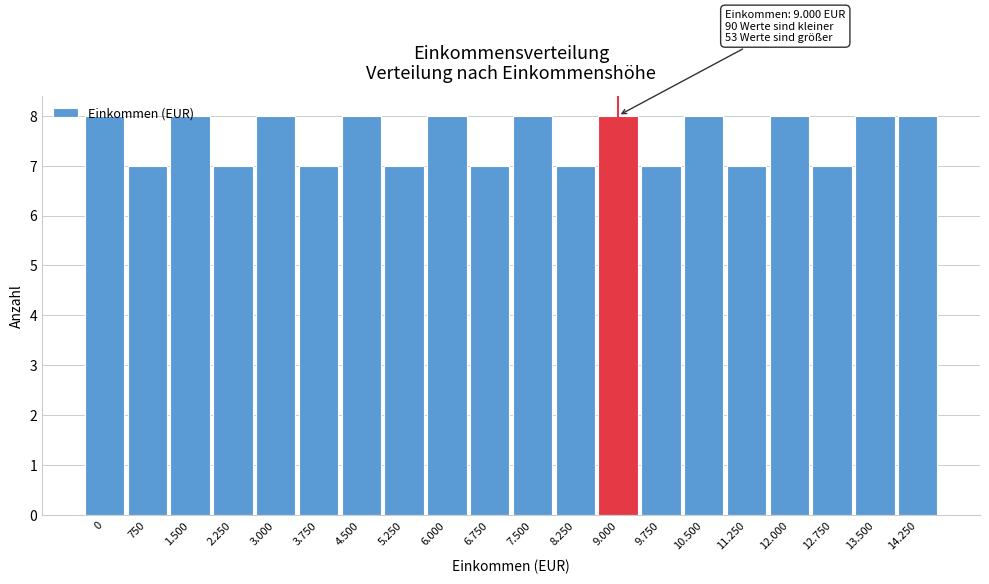

What is the label of the 15th bar from the left?

10.500